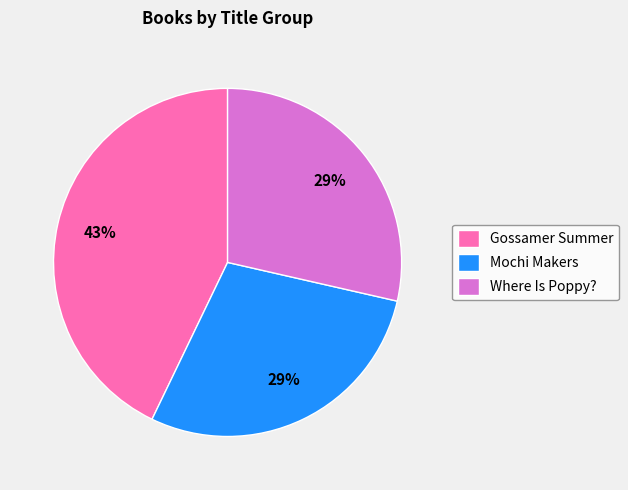

To the nearest percent, what portion does Where Is Poppy? represent?

29%